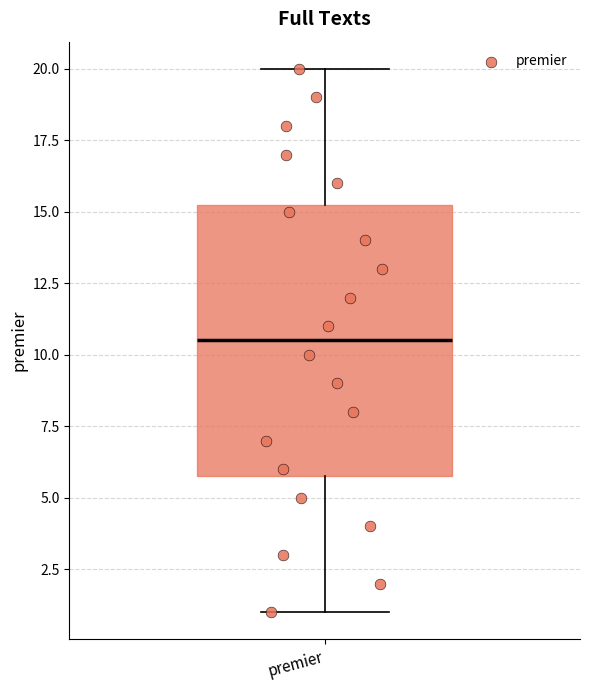

Where does the lower whisker of the box for premier end on the y-axis? The values are not printed on the chart, so give them approximately, as read against the axis.

1.0